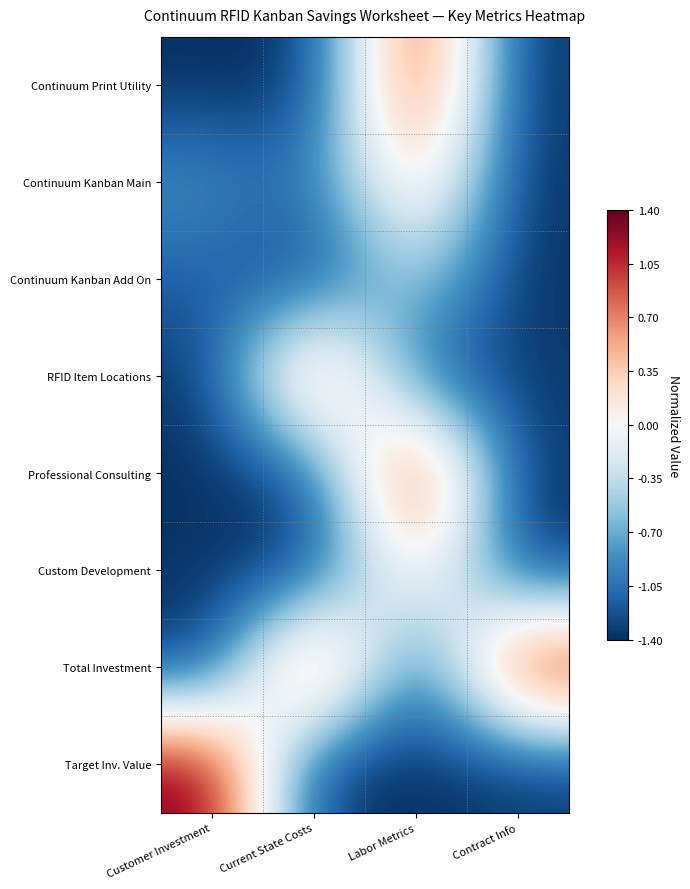

At which category is the sum across all series the highest?

Labor Metrics